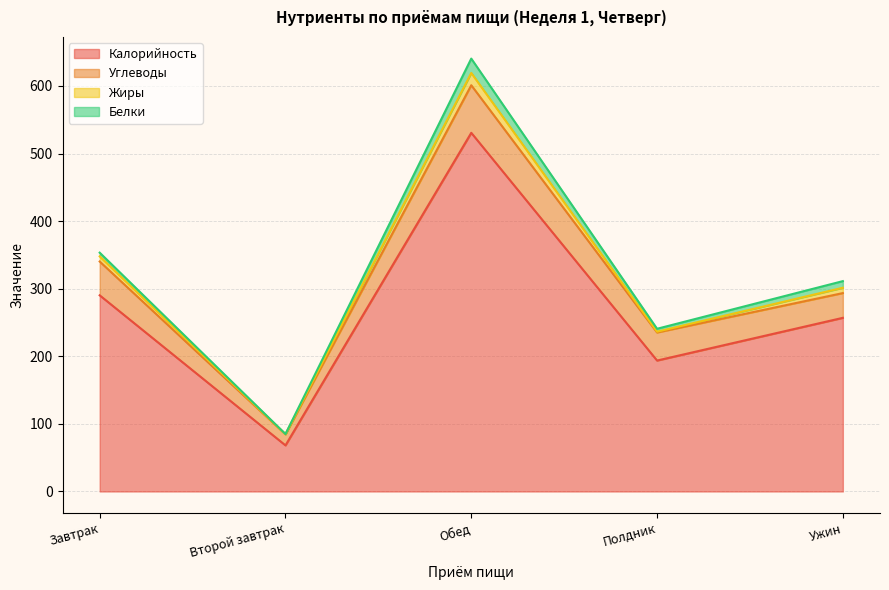

How many values in the Углеводы series exceed 41?

3